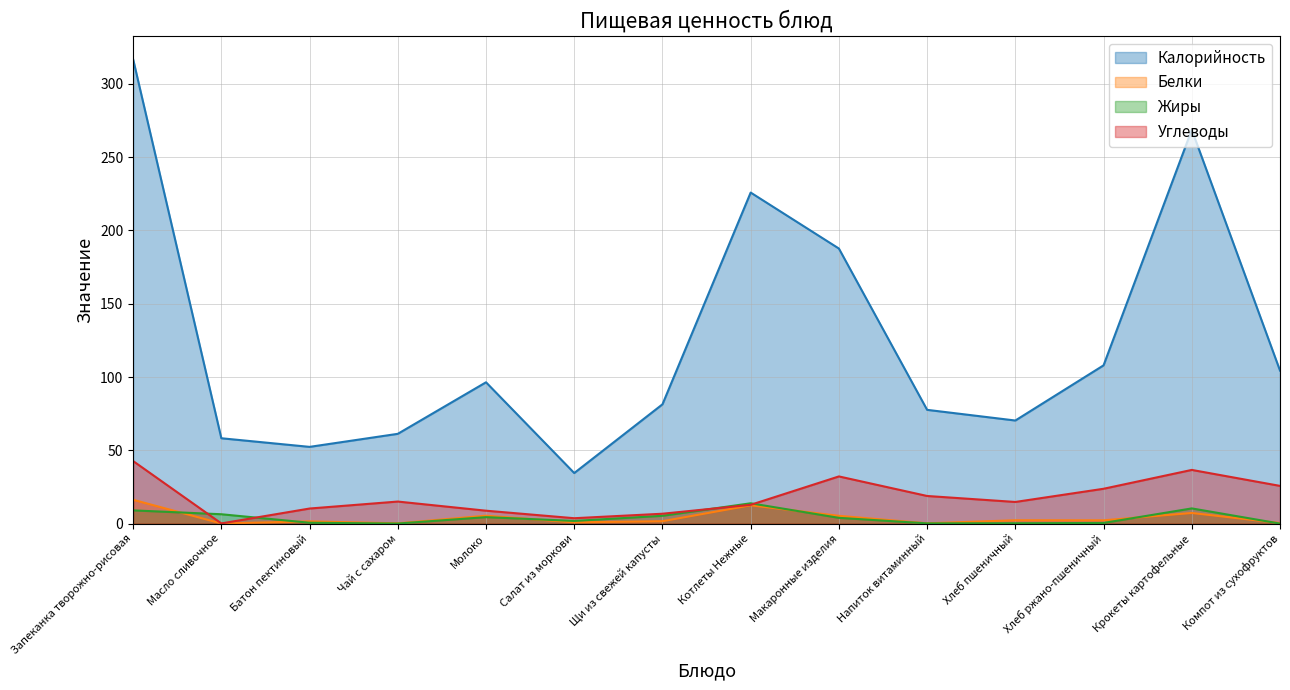

What is the difference between the maximum and minimum values in the Жиры series?

13.9